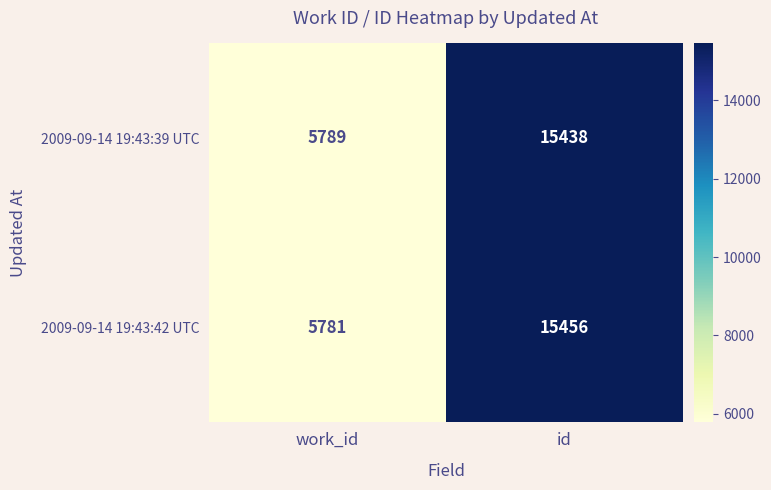

Rank the series at id from lowest to highest value.

2009-09-14 19:43:39 UTC, 2009-09-14 19:43:42 UTC